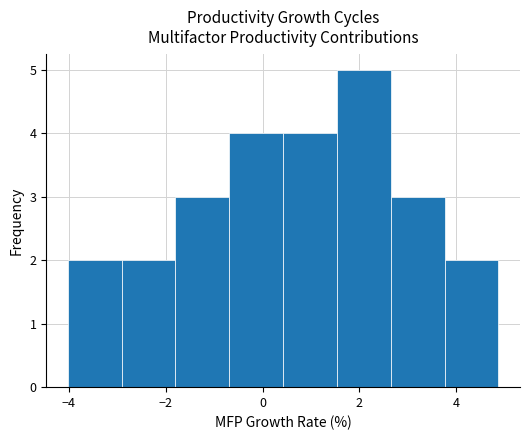

Over which range of the x-axis is the bar tallest?

1.6 to 2.6